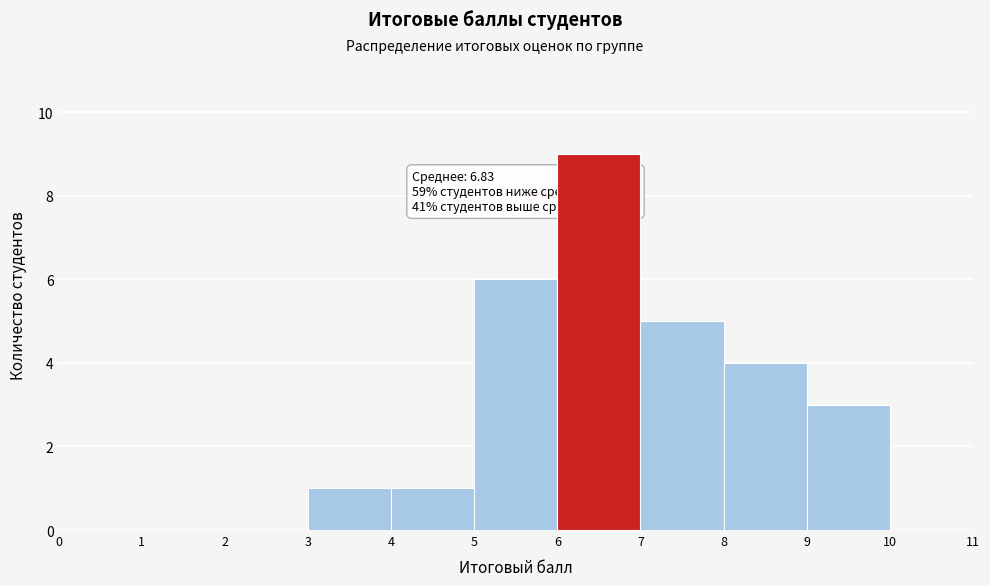

Over which range of the x-axis is the bar tallest?

6 to 7